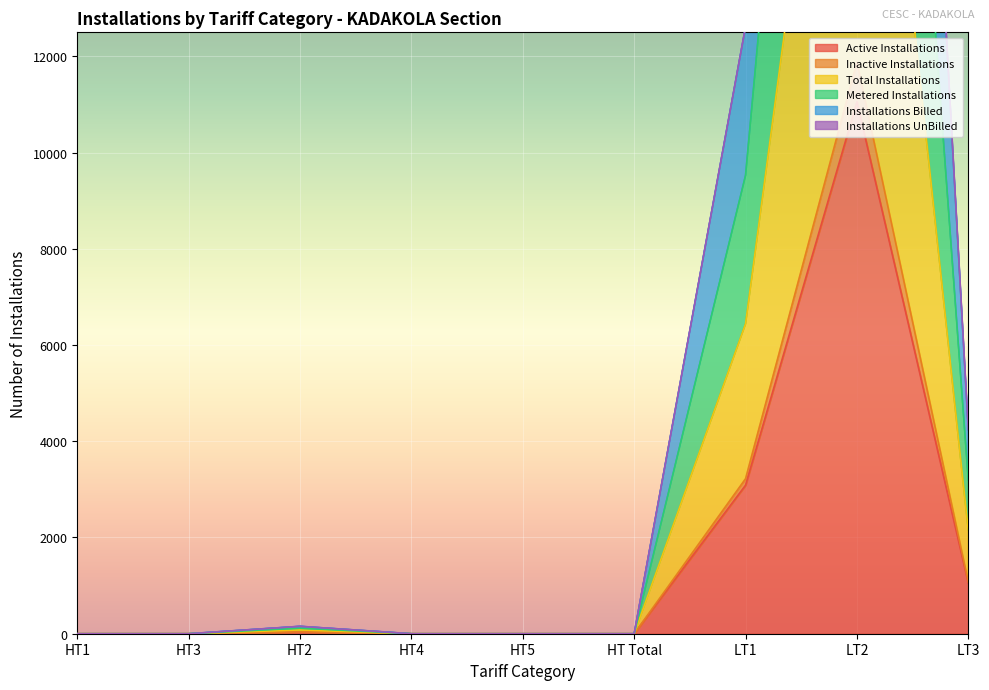

Which series changed the most between HT1 and HT2?

Metered Installations